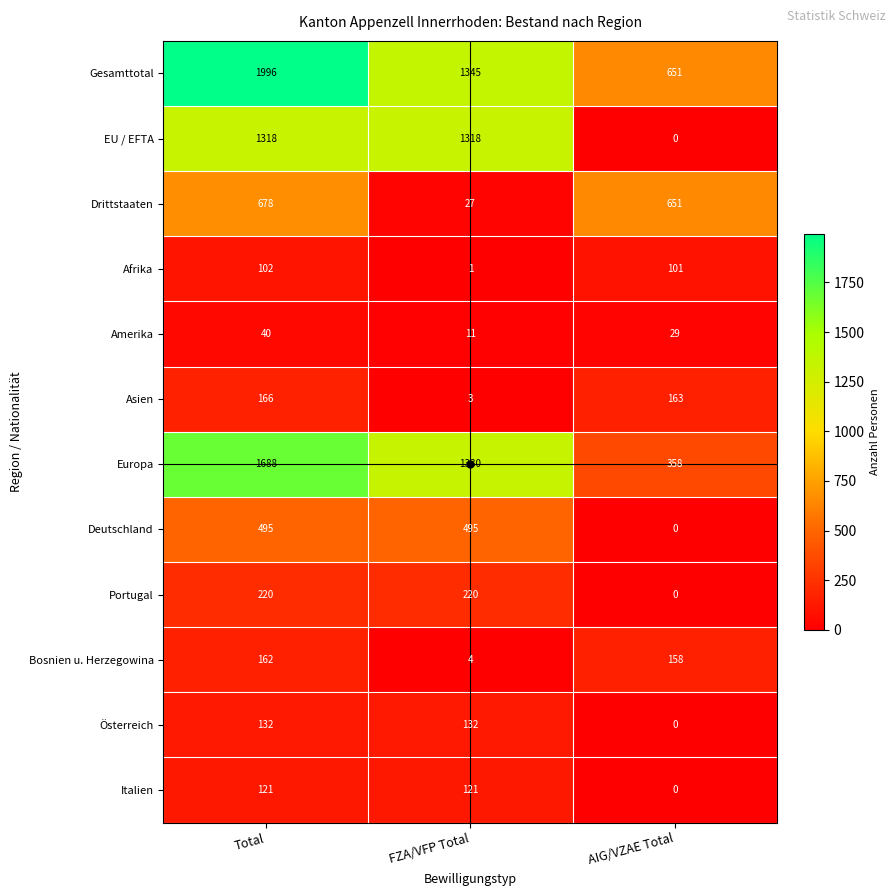

What is the sum of all Europa values?

3376